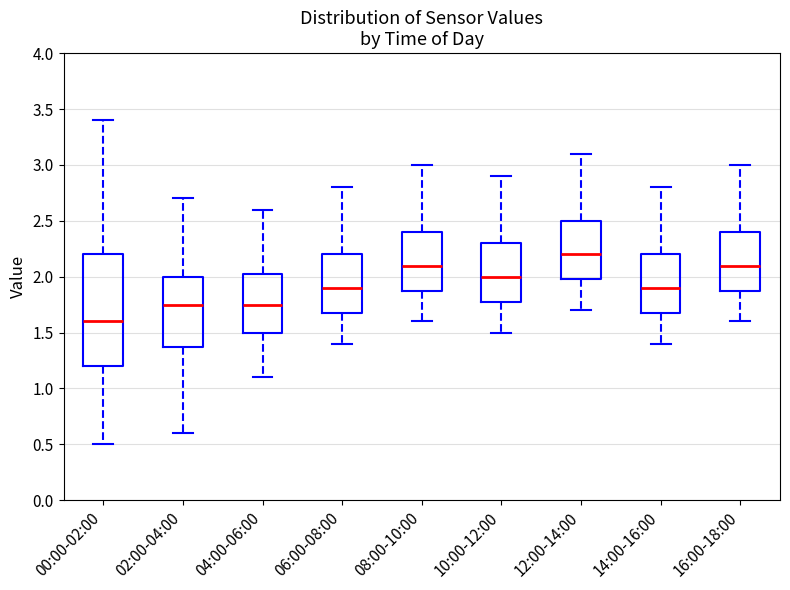

Where does the lower whisker of the box for 12:00-14:00 end on the y-axis? The values are not printed on the chart, so give them approximately, as read against the axis.

1.70